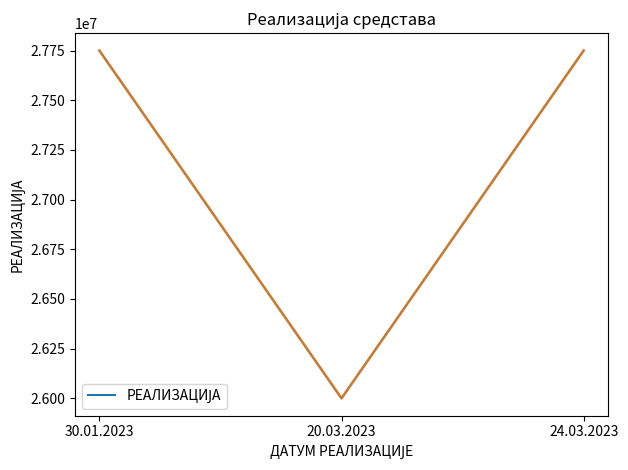

Count the values in the range 26000000 to 27750000.

3